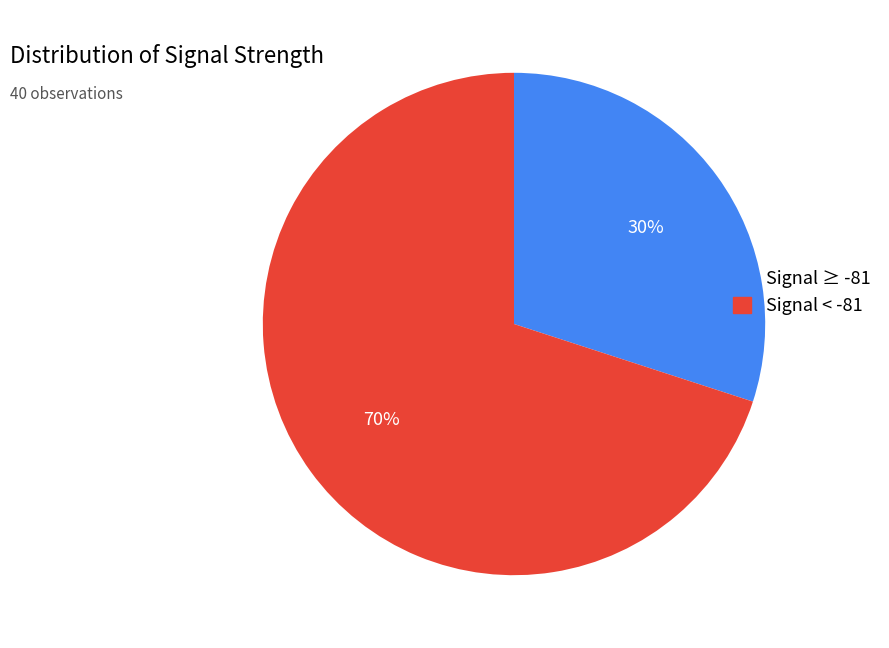

Is there any slice that represents more than half of the pie?

Yes